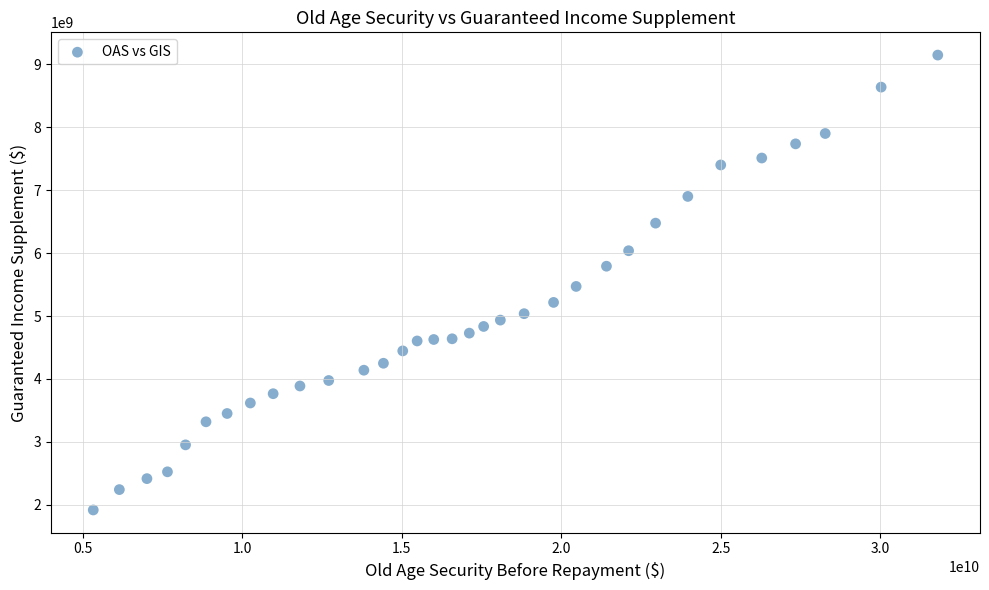

What is the range of Y values (max minus min)?

7229368817